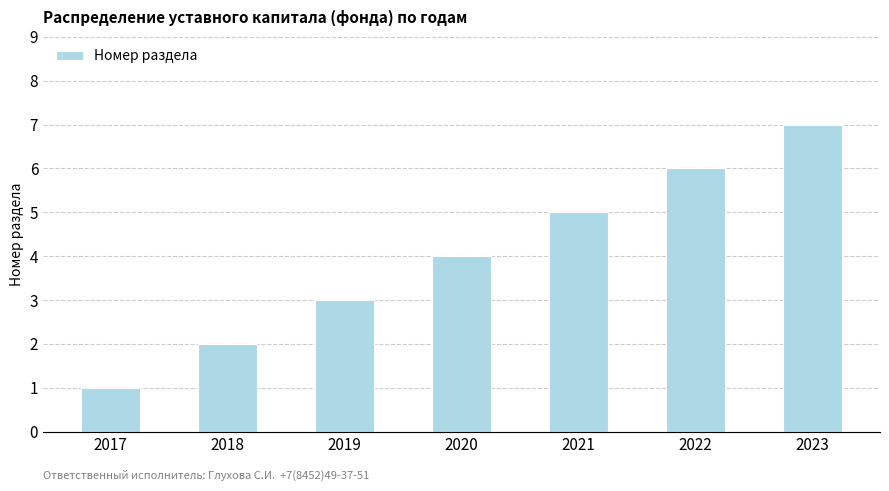

How many values are between 2 and 6?

5